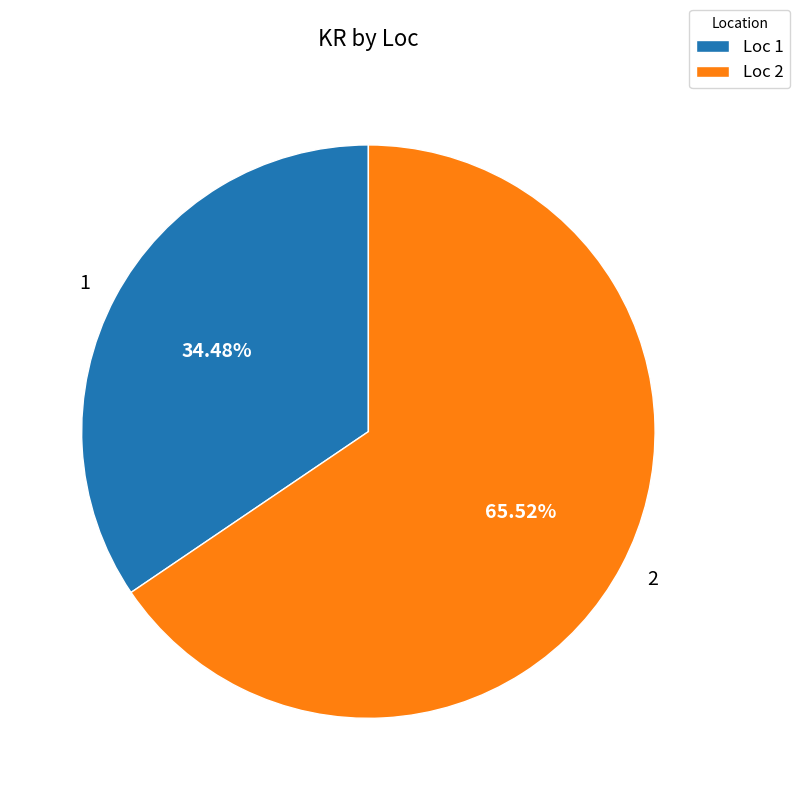

Is there any slice that represents more than half of the pie?

Yes